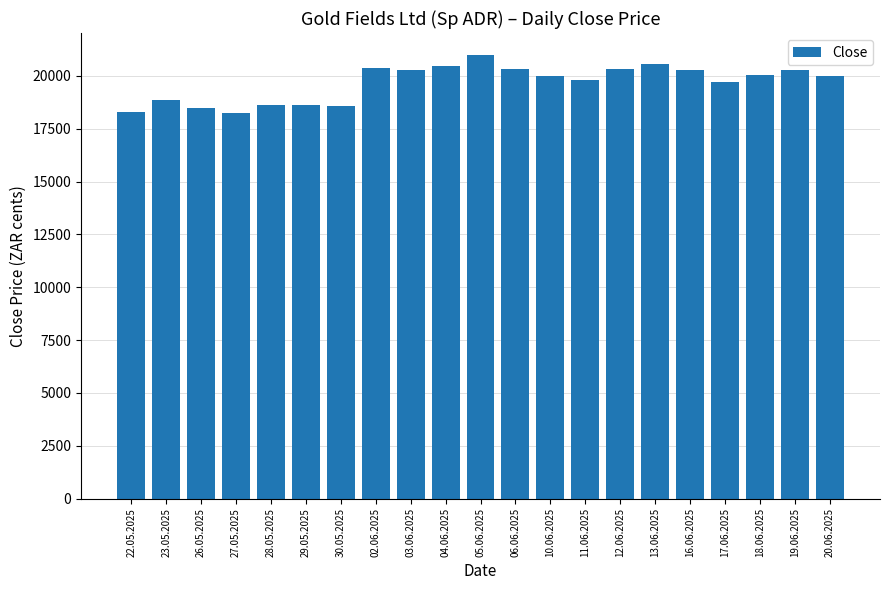

Approximately how many times larger is the value at 20.06.2025 compared to 13.06.2025?

1.0